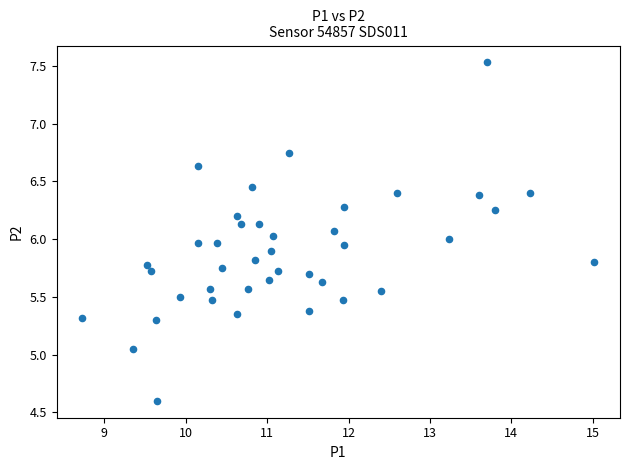

What is the range of Y values (max minus min)?

2.9